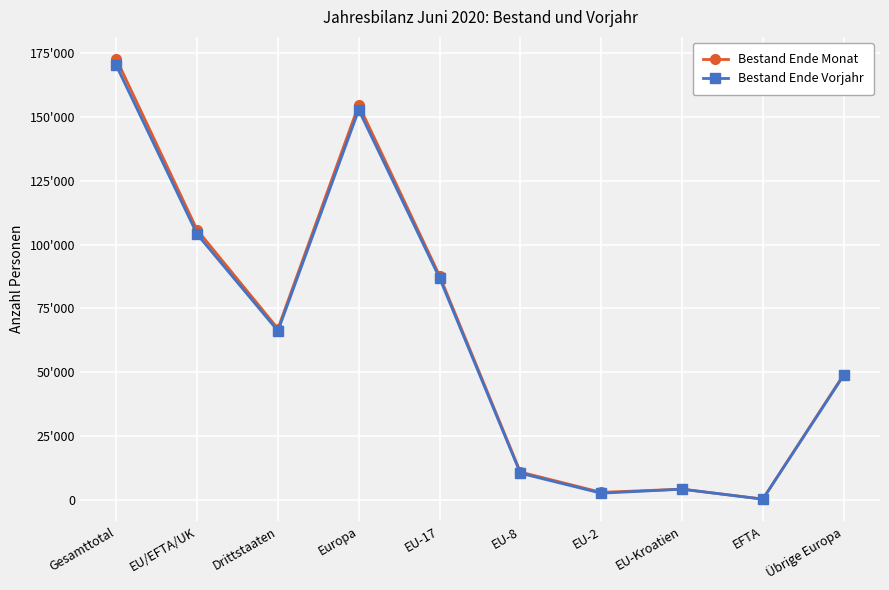

What is the difference between the maximum and minimum values in the Bestand Ende Monat series?

172602